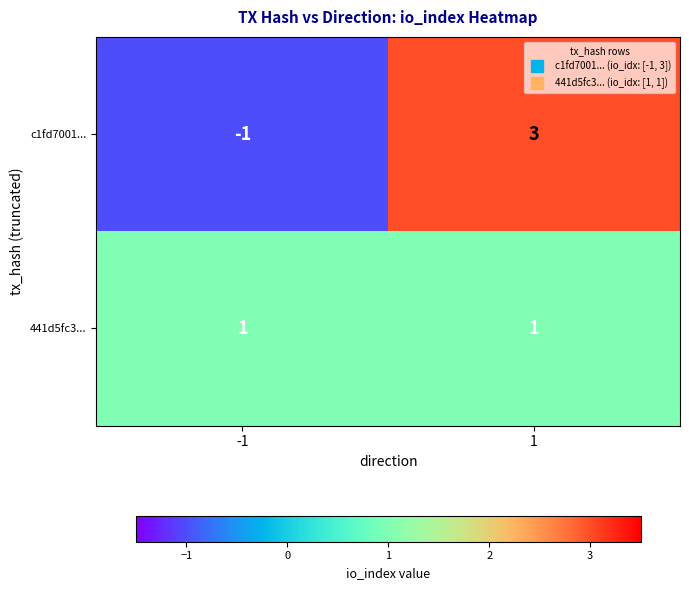

What is the minimum value shown in the chart?

-1